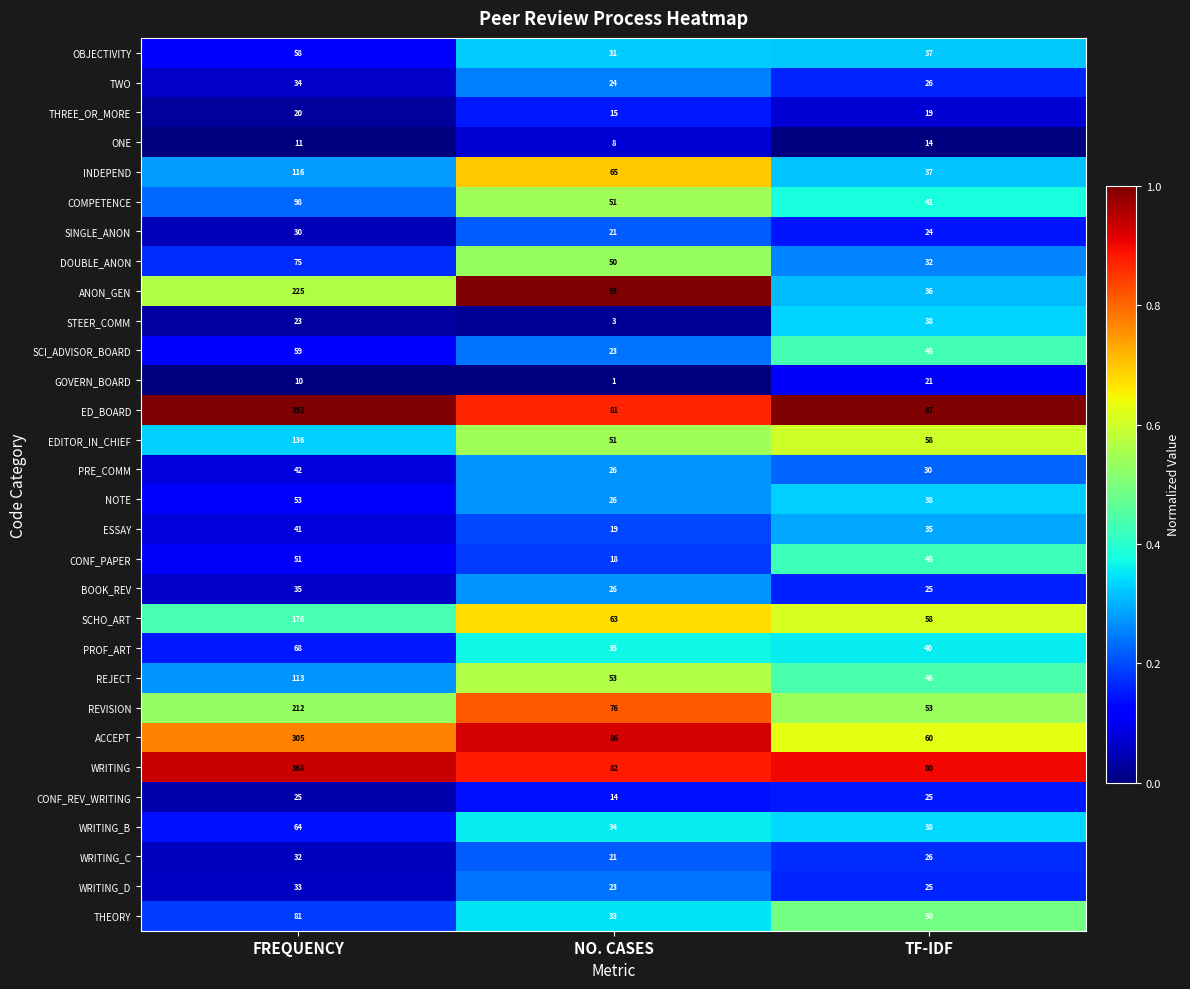

What is the difference between the highest and lowest values at TF-IDF?

73